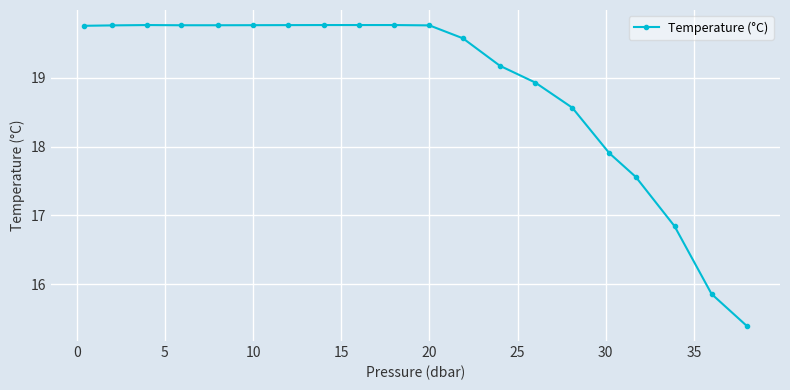

What is the greatest value displayed?

19.8